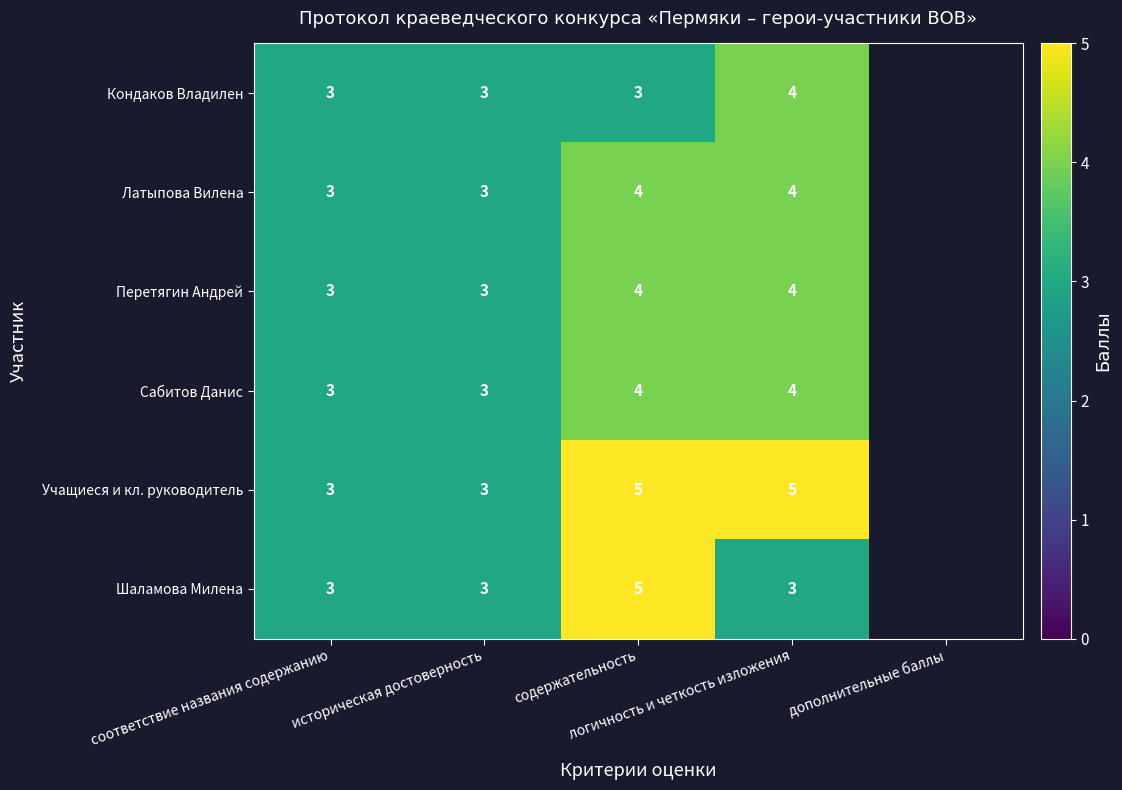

What is the lowest value of the Учащиеся и кл. руководитель series?

3.0